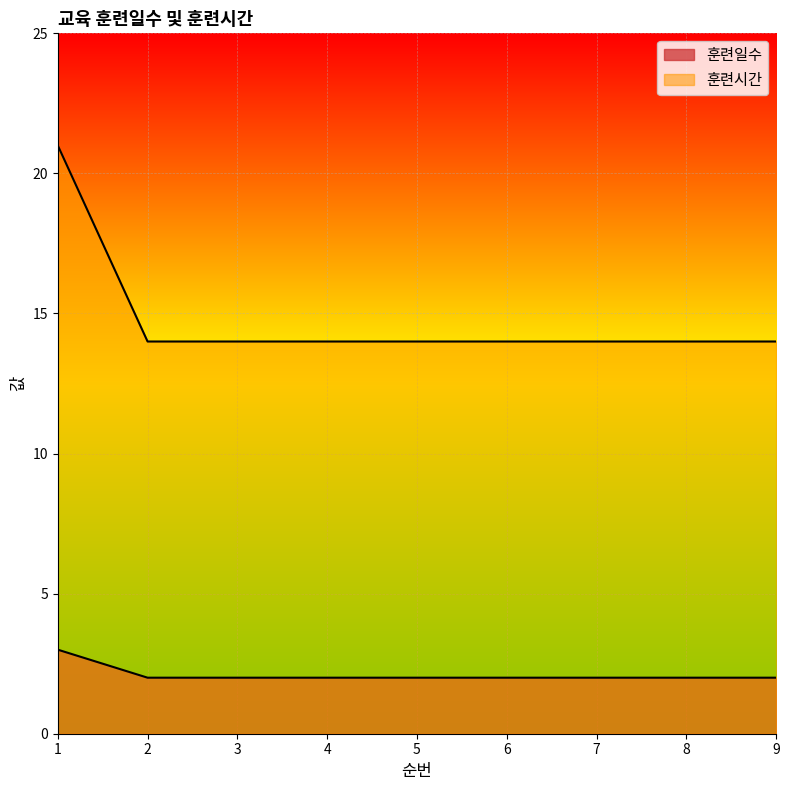

Read the 훈련일수 value at 7.

14